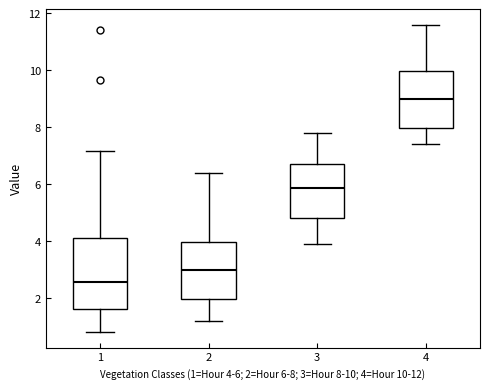

Which box has the highest median line?

4